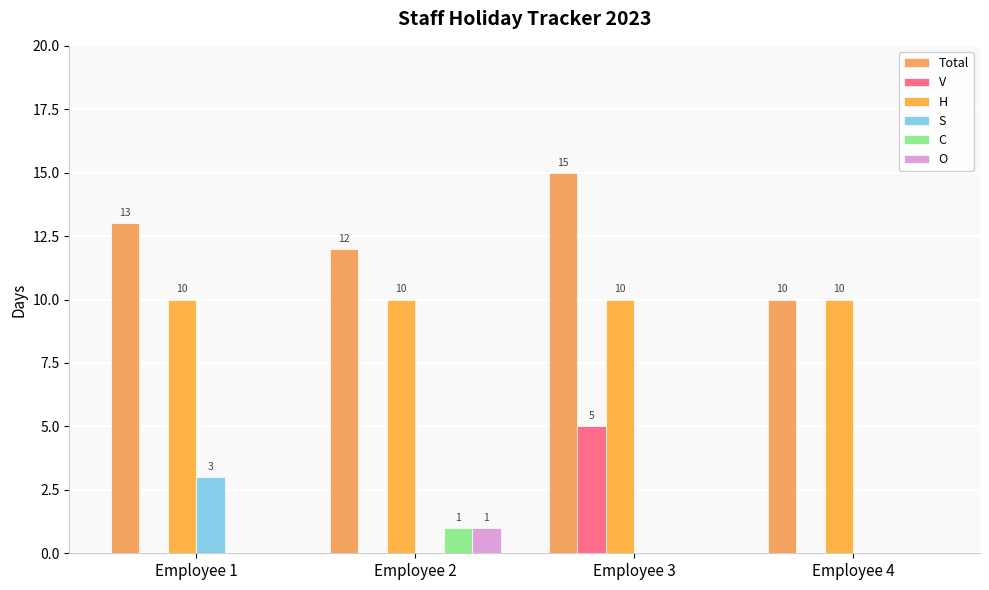

Are the bars horizontal?

No